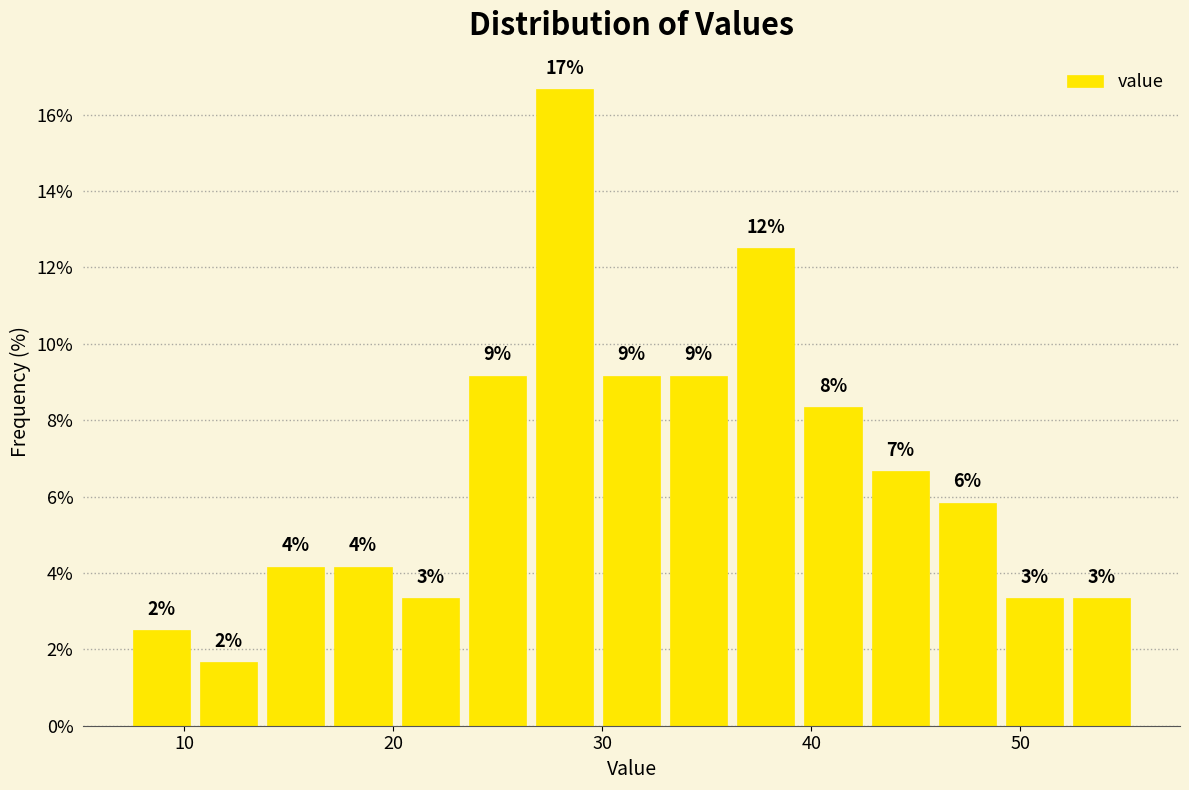

Around what value on the x-axis is the tallest bar? Give the approximate position of its centre, as read against the axis.

28